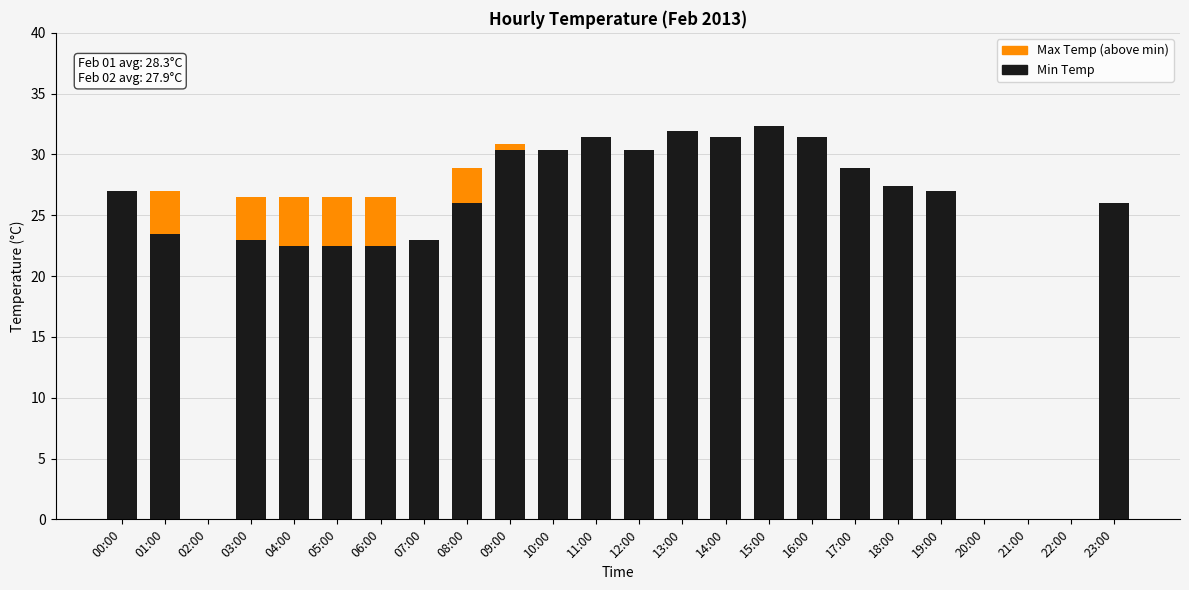

True or false: Min Temp has a value of 16.3 at 11:00.

False